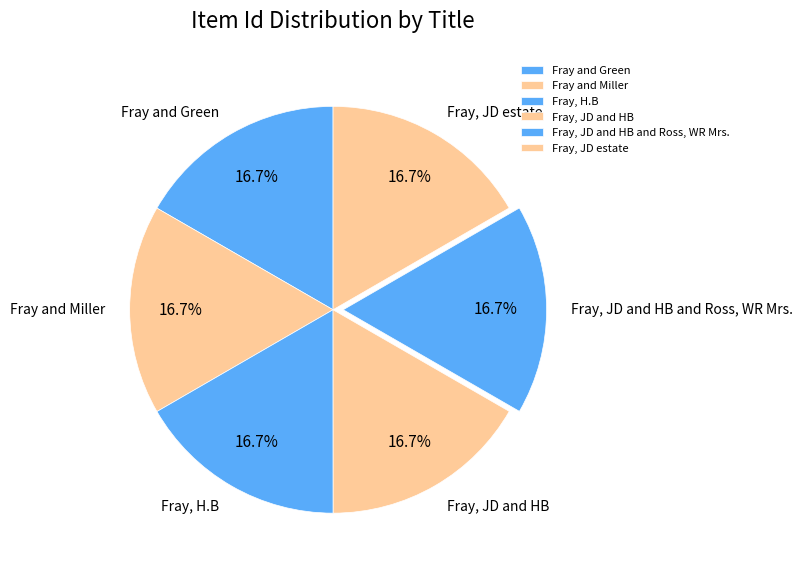

Does Fray, JD and HB and Ross, WR Mrs. account for over 50% of the chart?

No